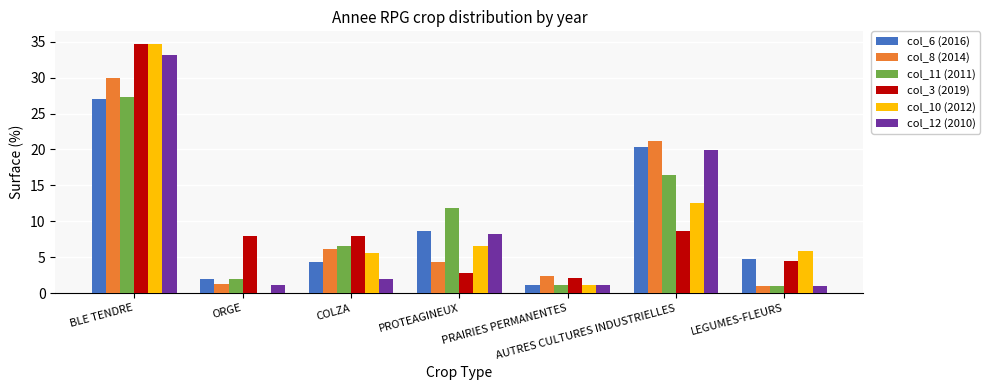

Which category has the highest value across all series?

BLE TENDRE